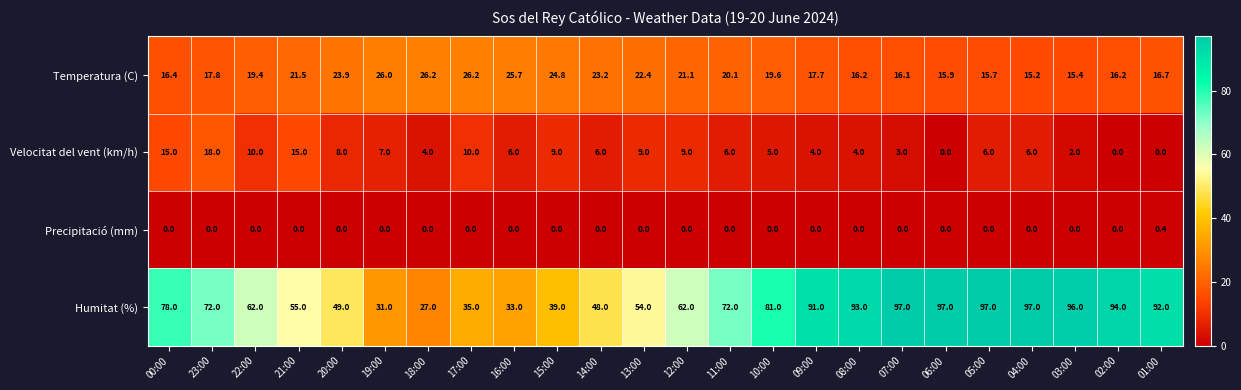

Rank the series at 01:00 from highest to lowest value.

Humitat (%), Temperatura (C), Precipitació (mm), Velocitat del vent (km/h)